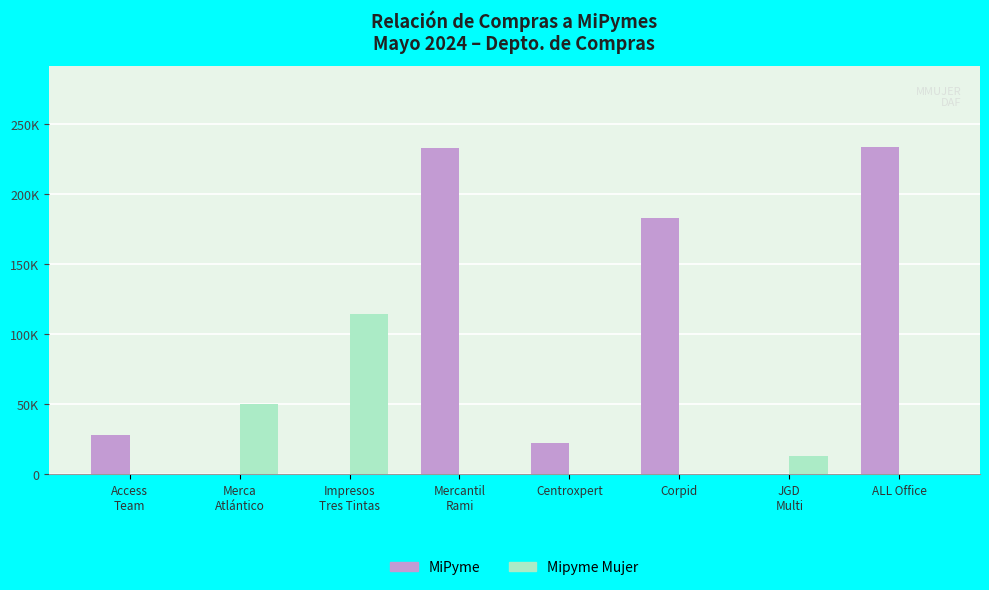

What position from the right is Corpid?

3